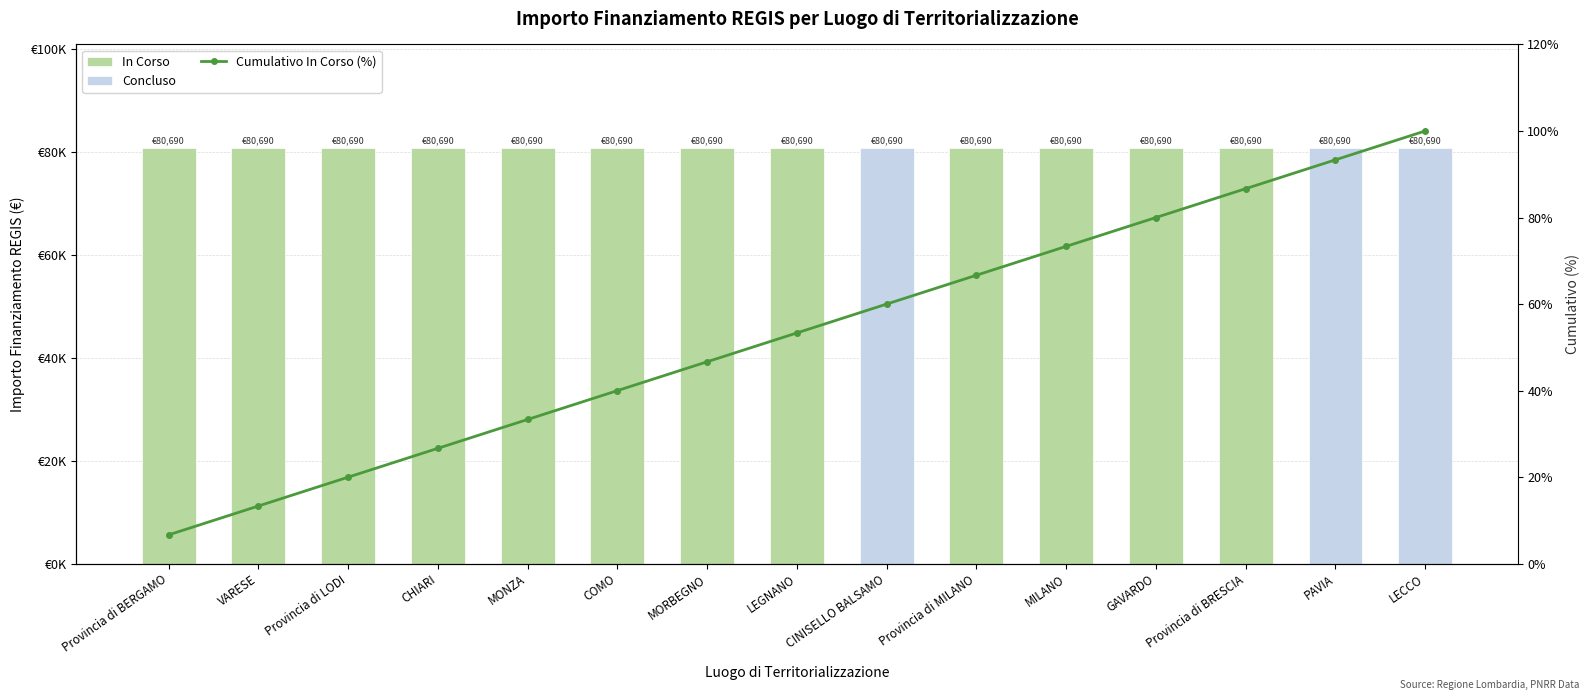

Which series has the largest range (max minus min)?

In Corso